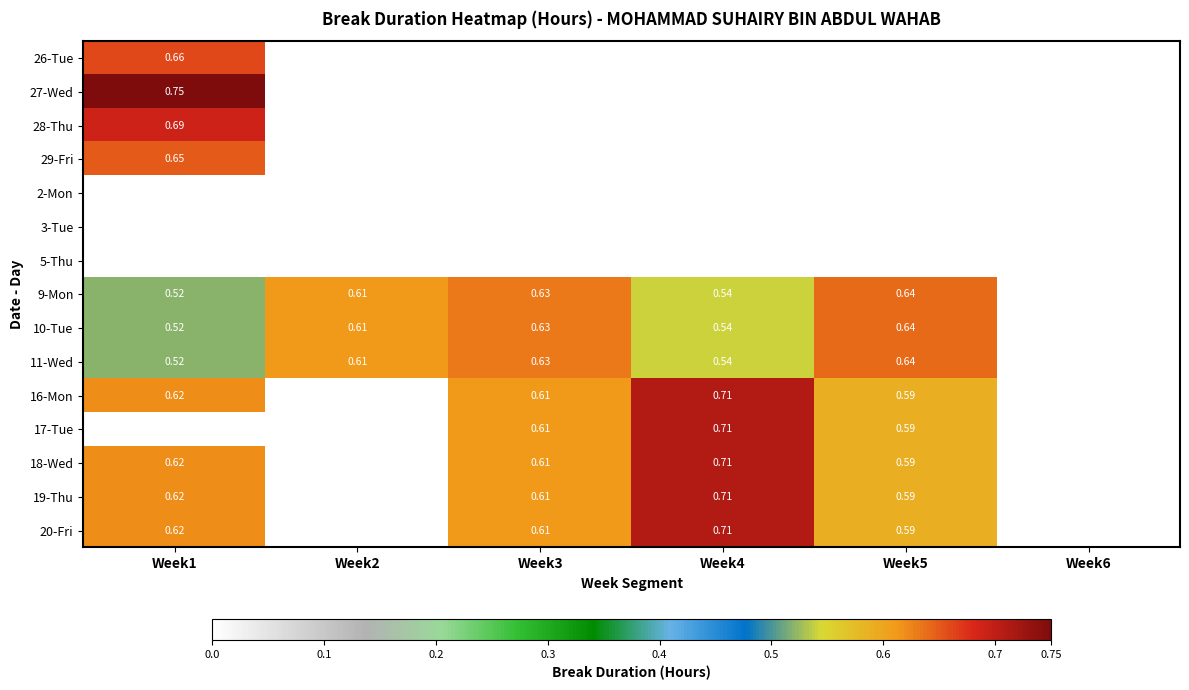

At which label is 17-Tue closest to 0?

Week1